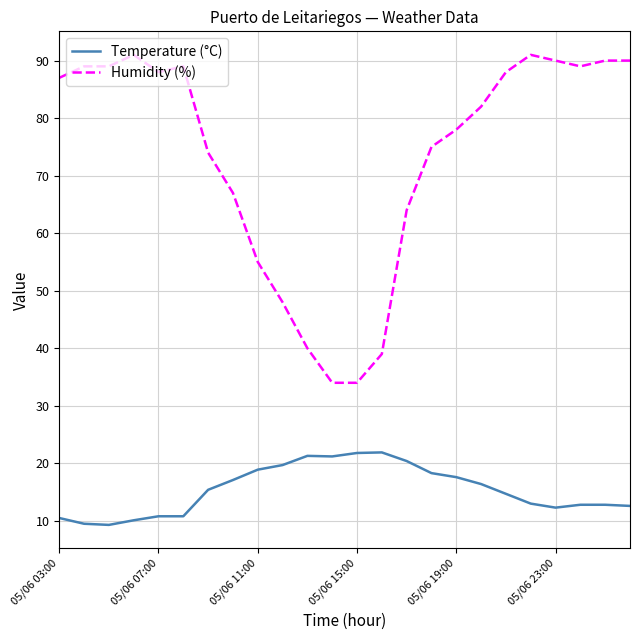

List the series in order of their overall mean, lowest first.

Temperature (°C), Humidity (%)